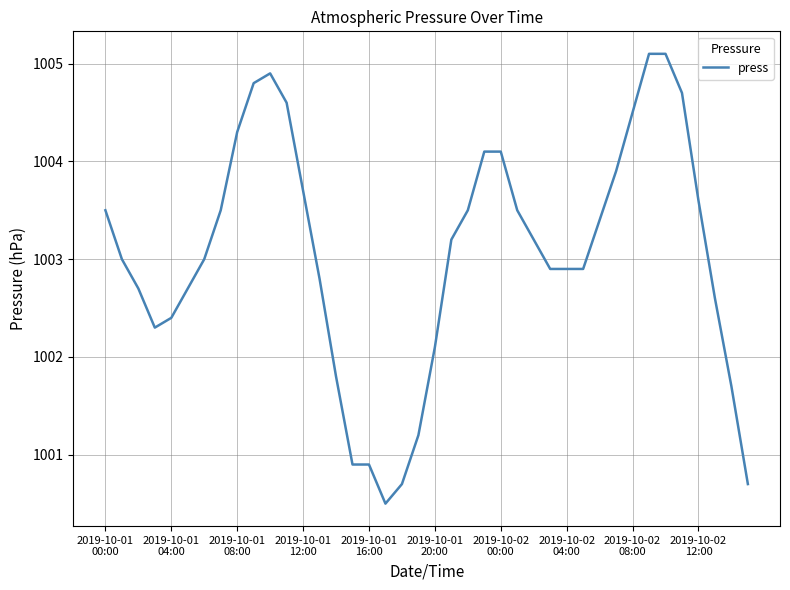

How many lines are shown in the chart?

1